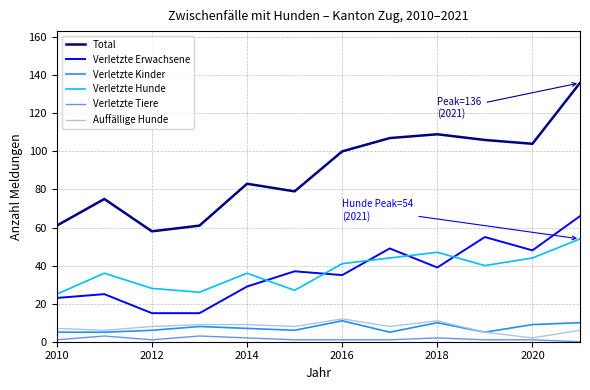

Which series has the largest range (max minus min)?

Total